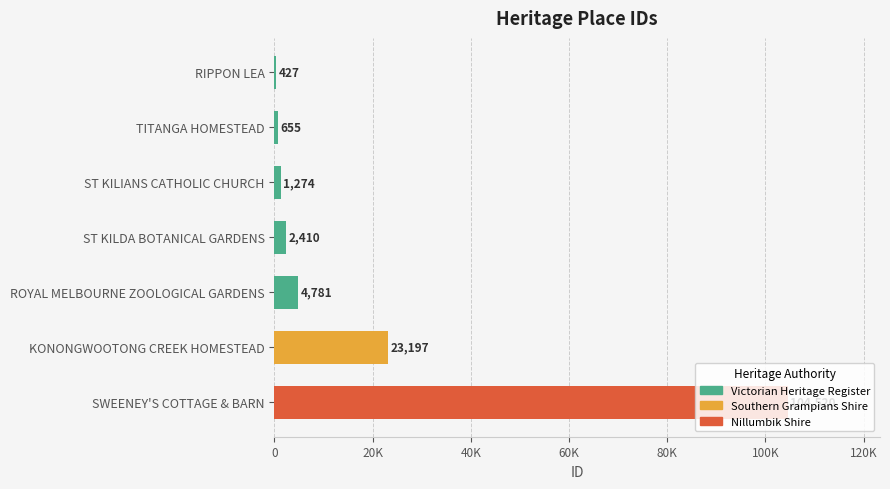

True or false: the data shows 1161 at TITANGA HOMESTEAD.

False